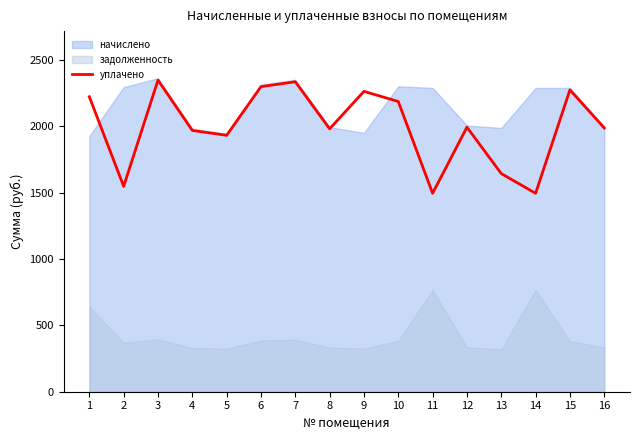

What is the value of the 16th point from the left?

1988.0